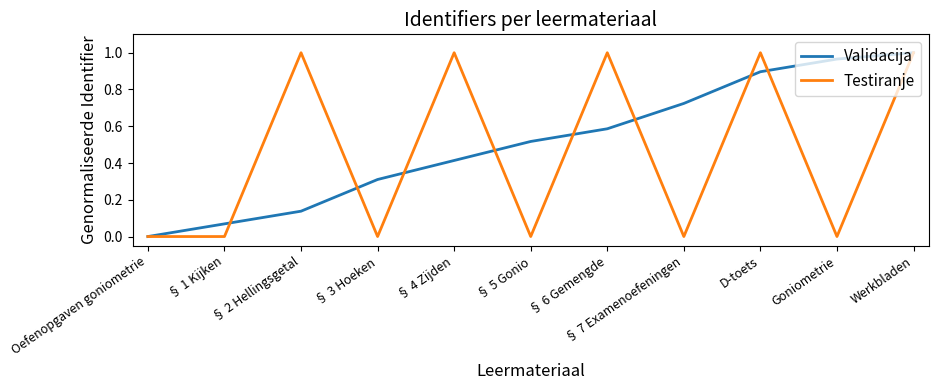

Does the chart have visible grid lines?

No